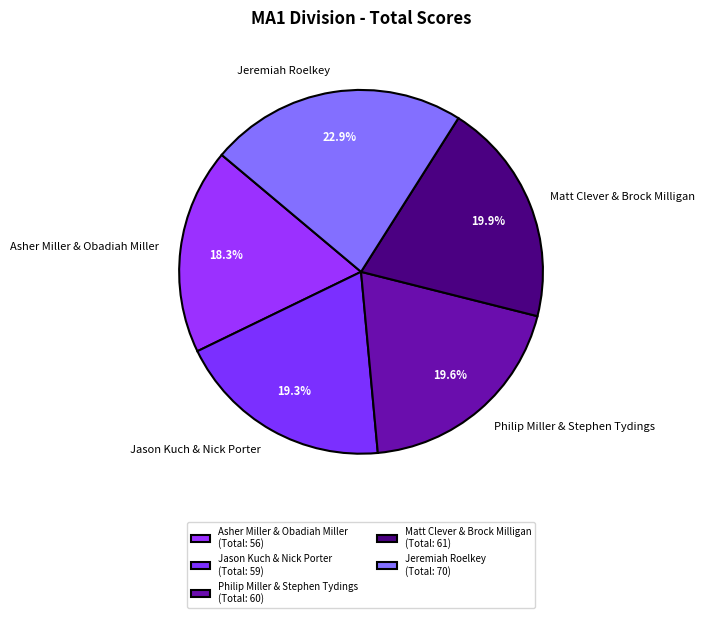

To the nearest percent, what portion does Jason Kuch & Nick Porter represent?

19%